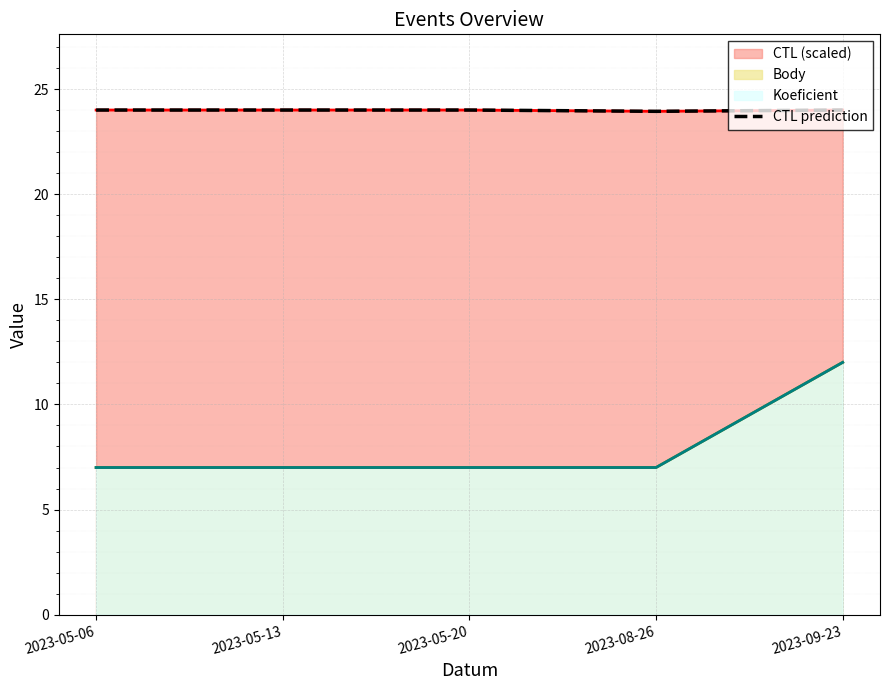

Where is the data nearest to the value 23?

2023-08-26